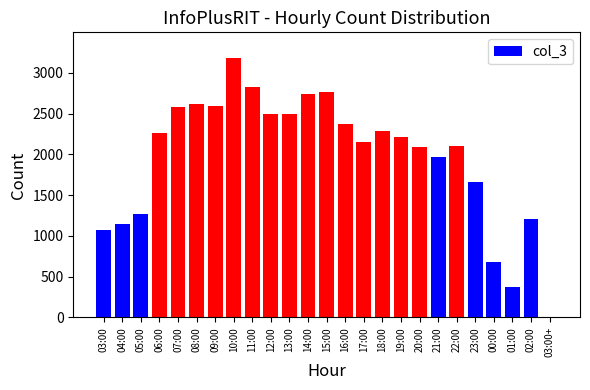

What is the greatest value displayed?

3179